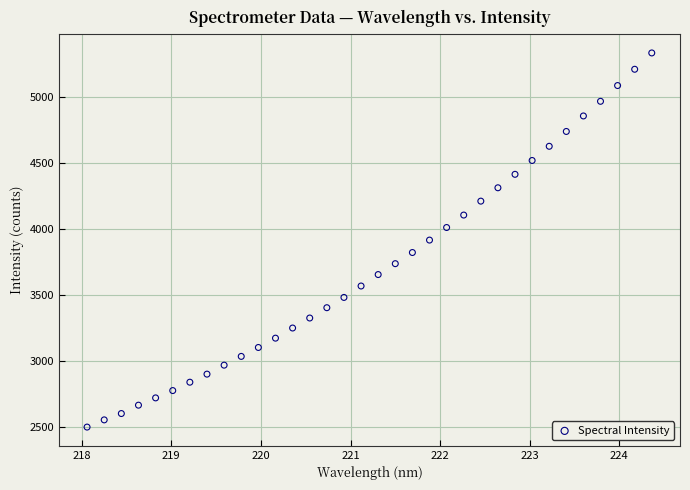

What is the range of X values (max minus min)?

6.3